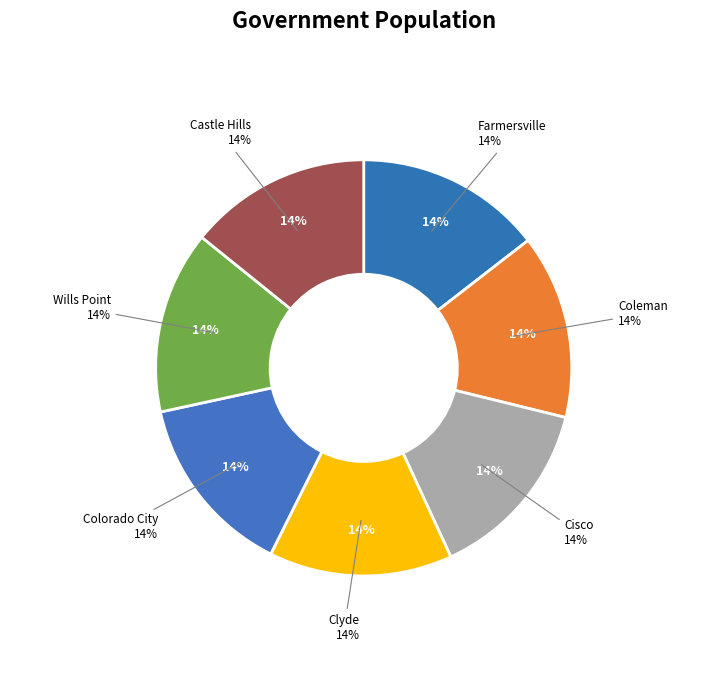

To the nearest percent, what is the average slice percentage?

14%